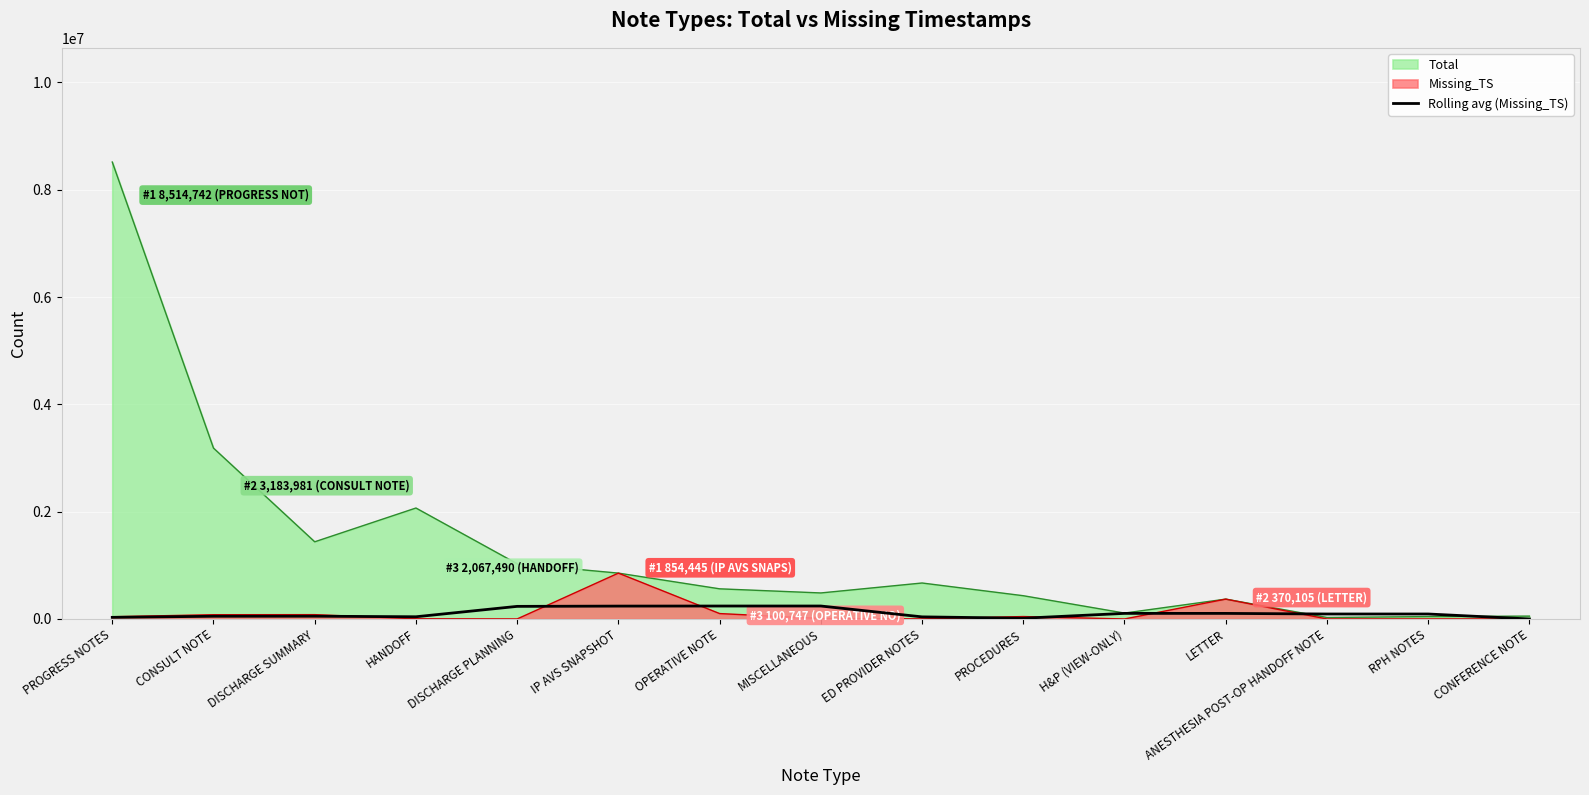

Does the chart display data point markers on the line(s)?

No